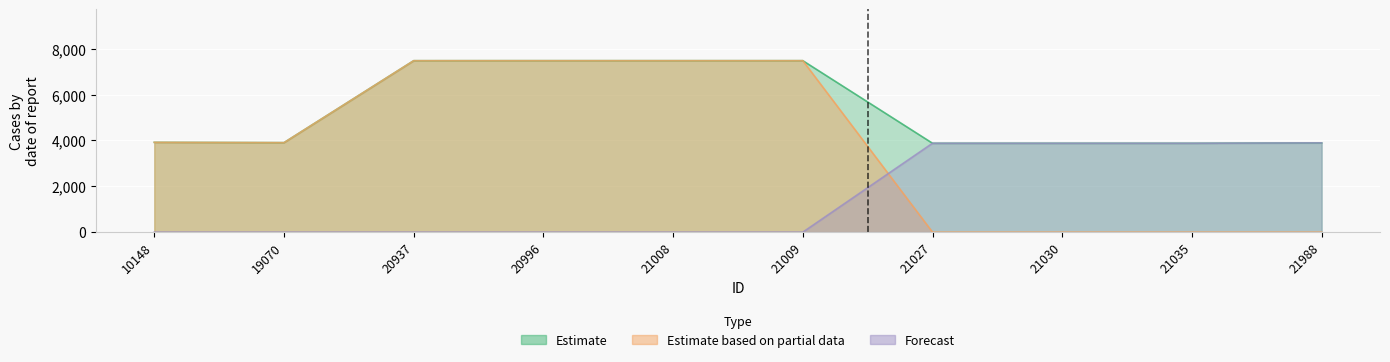

Which category has the highest value across all series?

20996